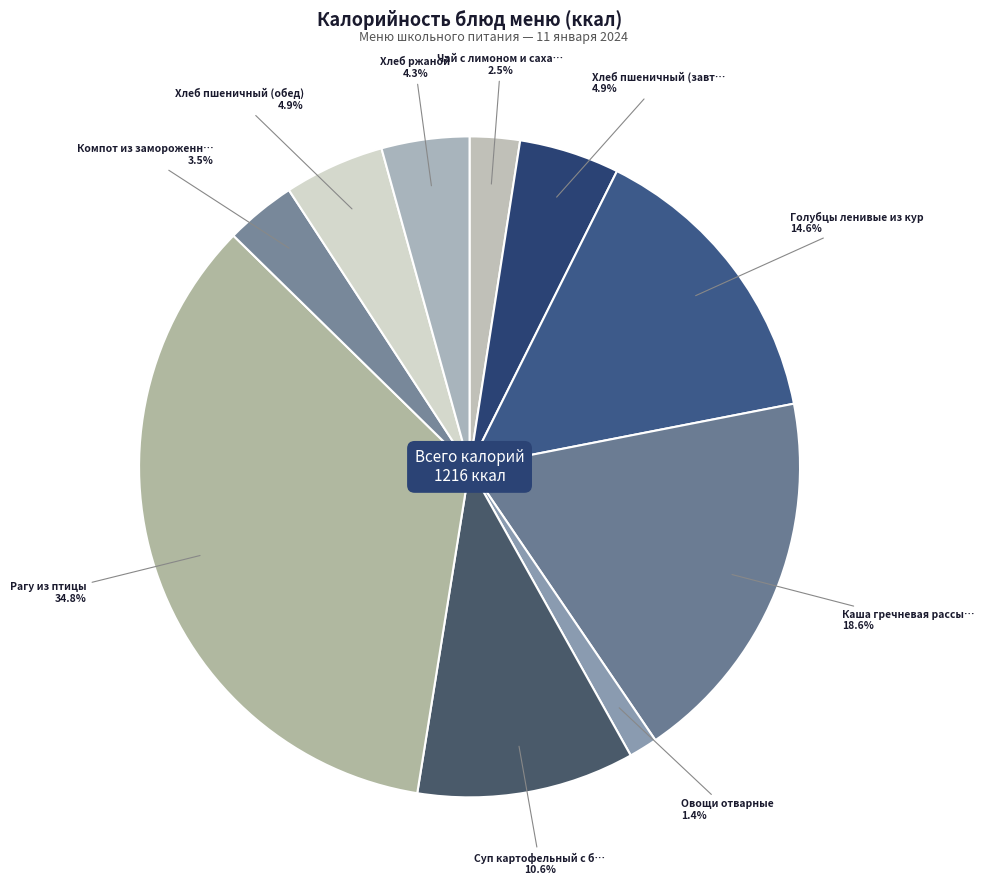

Does any single category account for the majority?

No